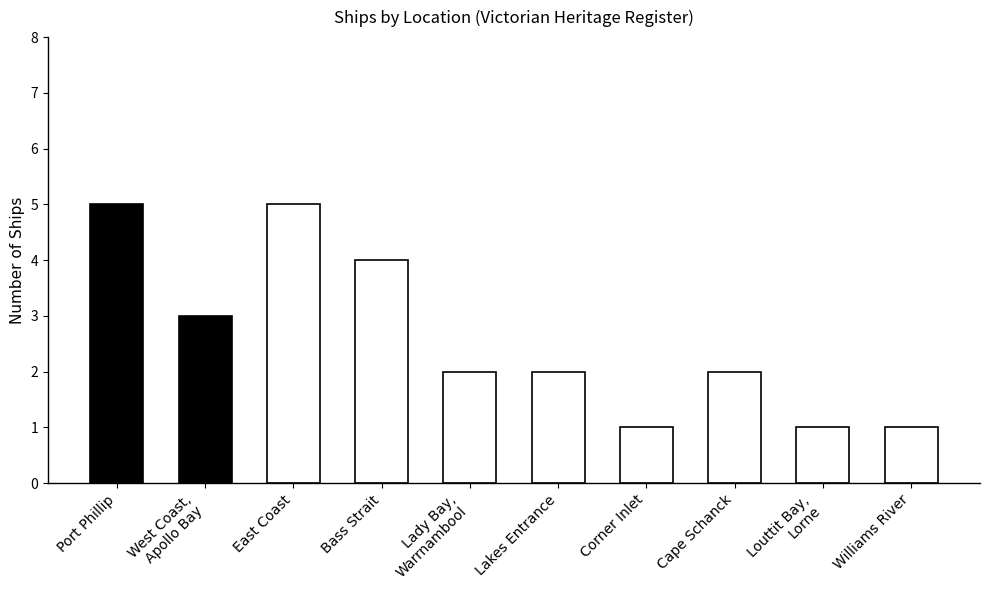

What is the difference between the values at East Coast and Bass Strait?

1